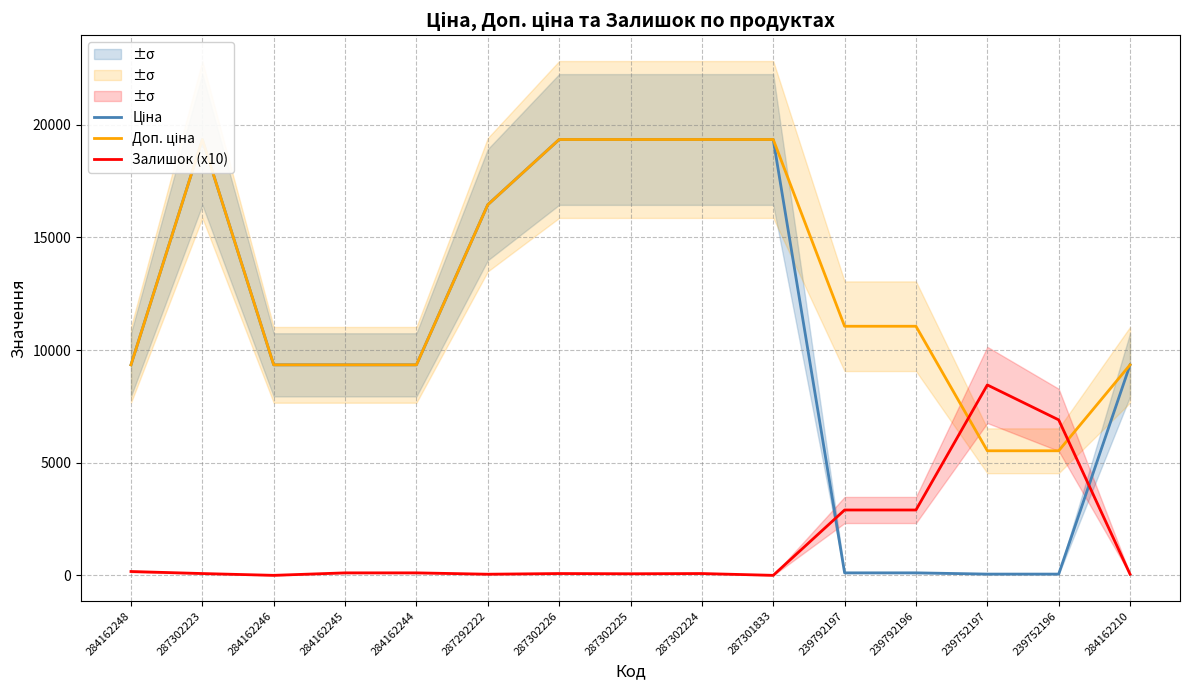

Which series has the widest spread of values?

Ціна